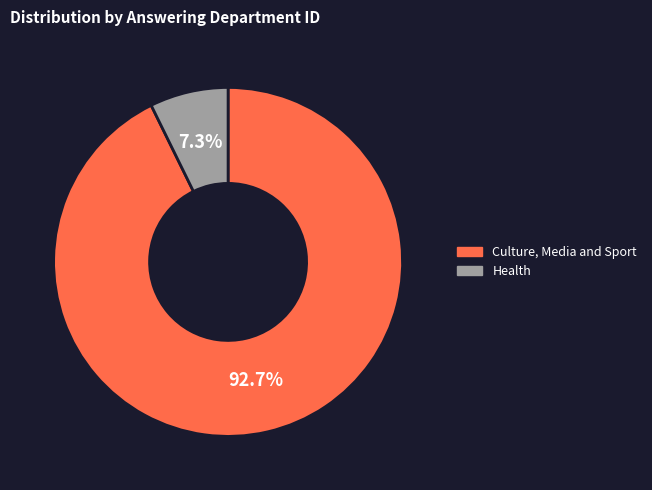

Combined, what portion of the pie is Health and Culture, Media and Sport?

100.0%